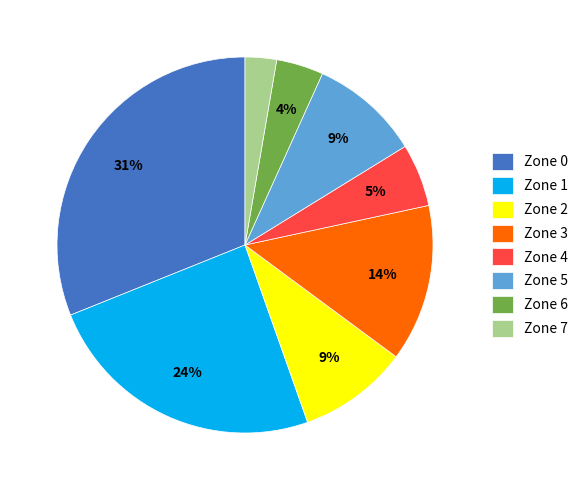

Which has a higher value, Zone 5 or Zone 3?

Zone 3